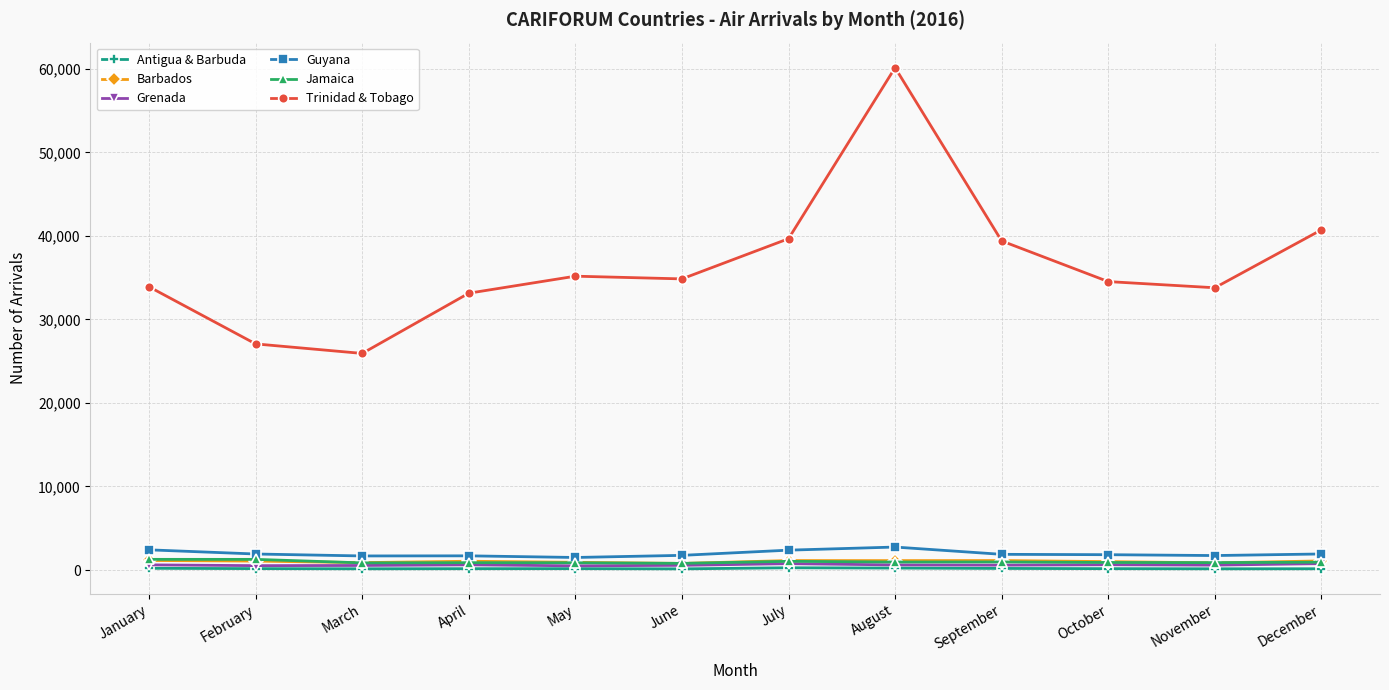

Is the value of Trinidad & Tobago at August greater than the value of Grenada at April?

Yes